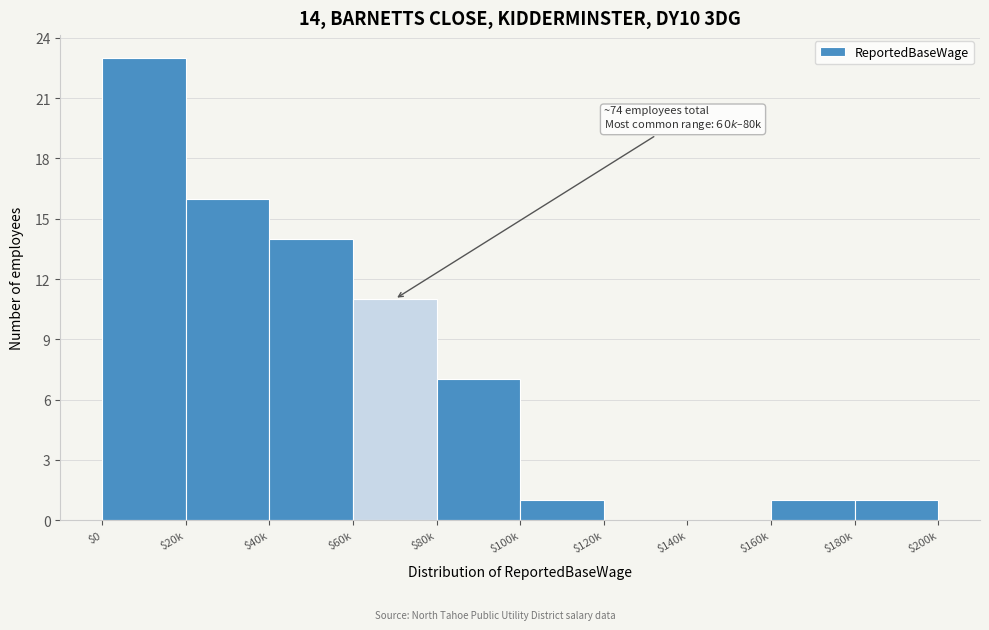

What is the sum of all values?

74